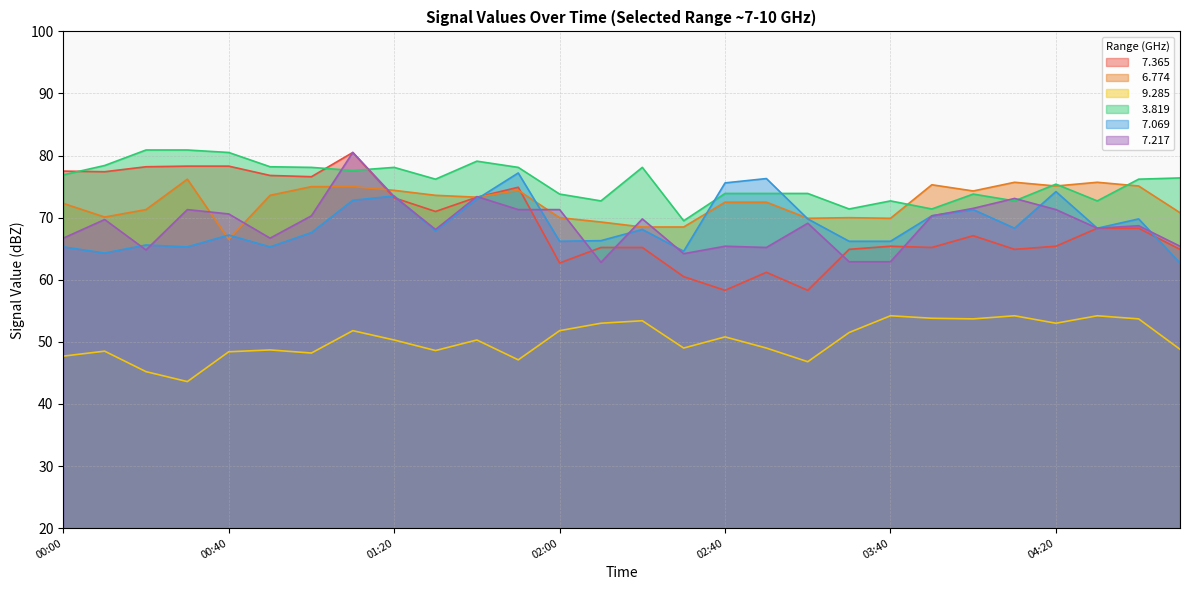

Which series has the largest total across all categories?

  3.819